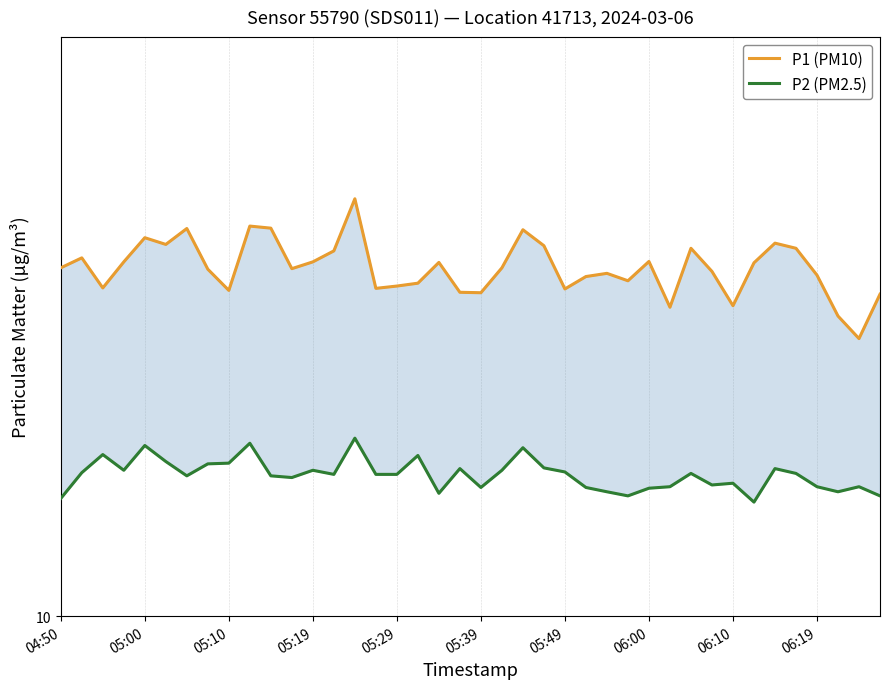

Is the value of P2 (PM2.5) at 04:50 greater than the value of P1 (PM10) at 23?

No